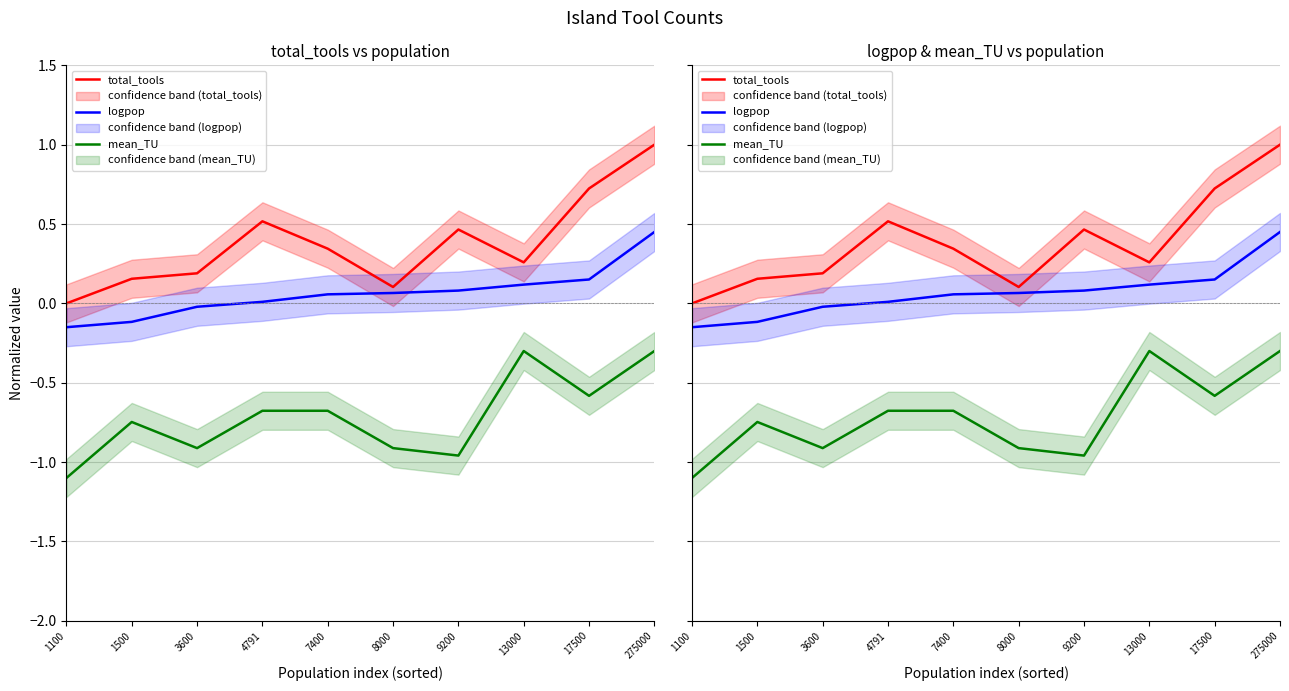

In total_tools, how many points are lower than both neighbors (excluding endpoints)?

2